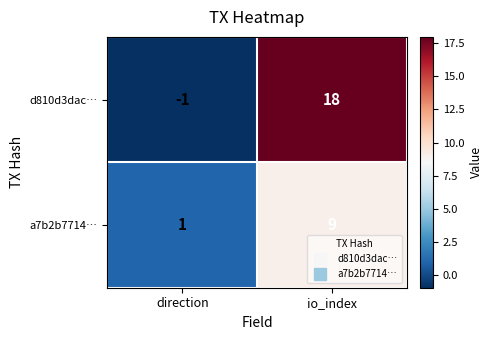

Which label corresponds to the largest value in the chart?

io_index